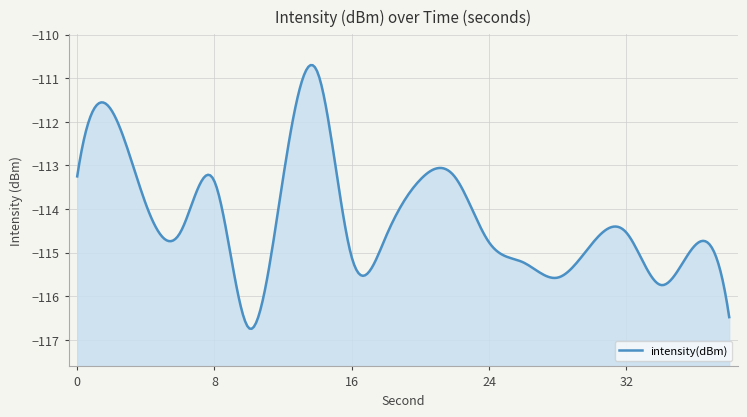

Is it true that the value at 30 is -27.7?

False